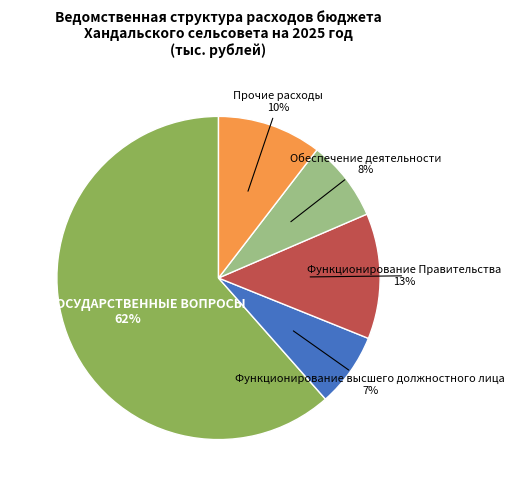

Count the number of slices in the pie.

5